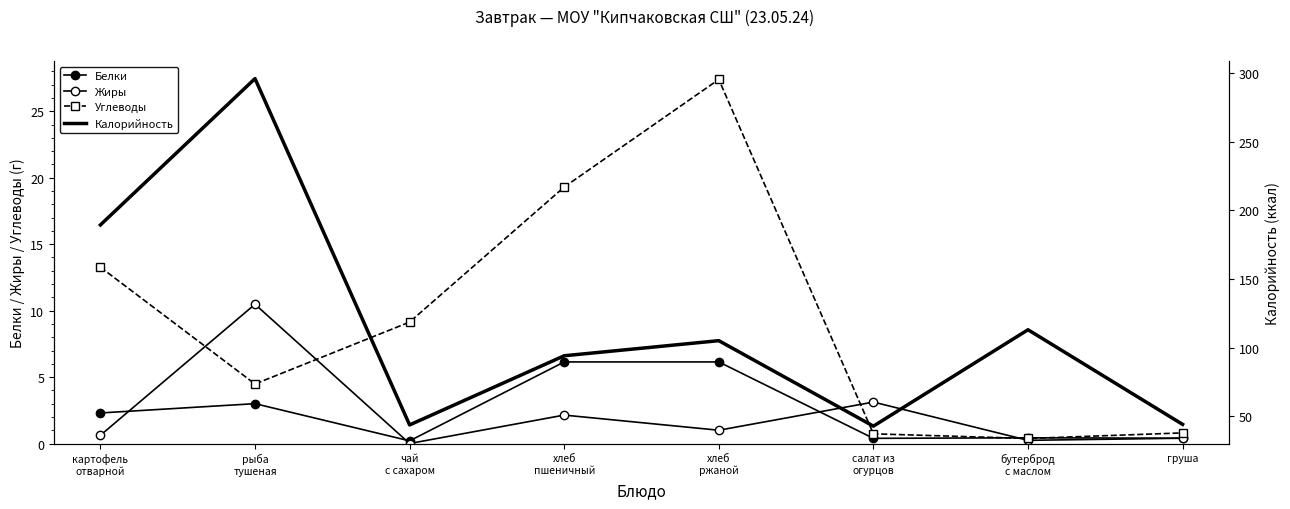

Reading left to right, what are all the values shown in this chart?

Белки: картофель
отварной=2.3	рыба
тушеная=3.0	чай
с сахаром=0.2	хлеб
пшеничный=6.1	хлеб
ржаной=6.1	салат из
огурцов=0.4	бутерброд
с маслом=0.4	груша=0.4
Жиры: картофель
отварной=0.6	рыба
тушеная=10.5	чай
с сахаром=0.0	хлеб
пшеничный=2.1	хлеб
ржаной=1.0	салат из
огурцов=3.1	бутерброд
с маслом=0.2	груша=0.4
Углеводы: картофель
отварной=13.3	рыба
тушеная=4.5	чай
с сахаром=9.1	хлеб
пшеничный=19.3	хлеб
ржаной=27.4	салат из
огурцов=0.7	бутерброд
с маслом=0.4	груша=0.8
Калорийность: картофель
отварной=189.3	рыба
тушеная=296.0	чай
с сахаром=43.6	хлеб
пшеничный=94.0	хлеб
ржаной=105.0	салат из
огурцов=42.7	бутерброд
с маслом=113.0	груша=44.0